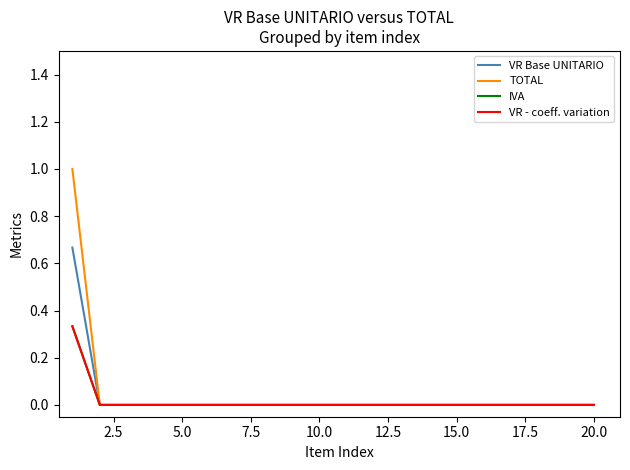

What is the greatest value displayed?

1.0